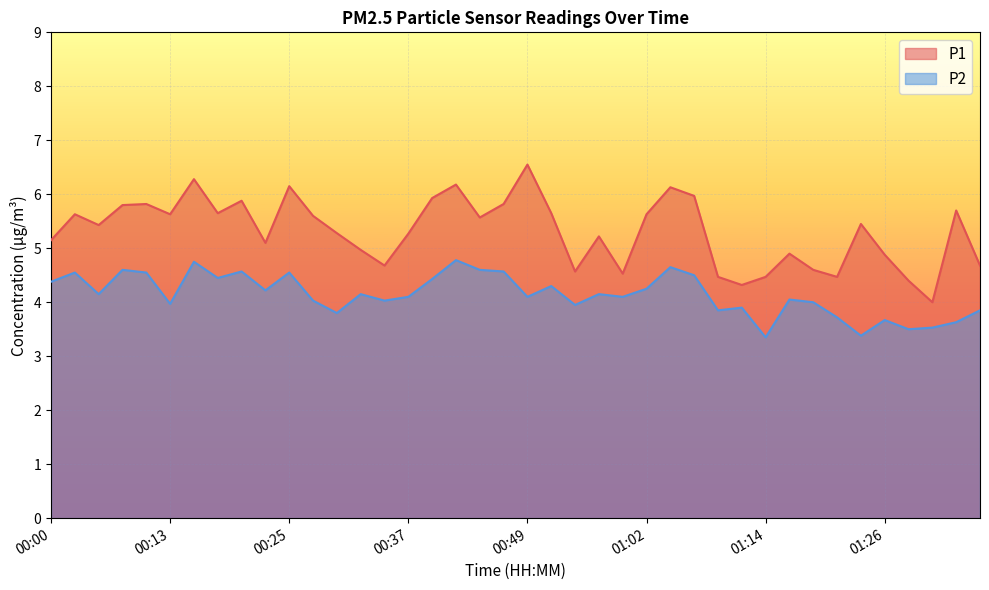

How many lines are shown in the chart?

2